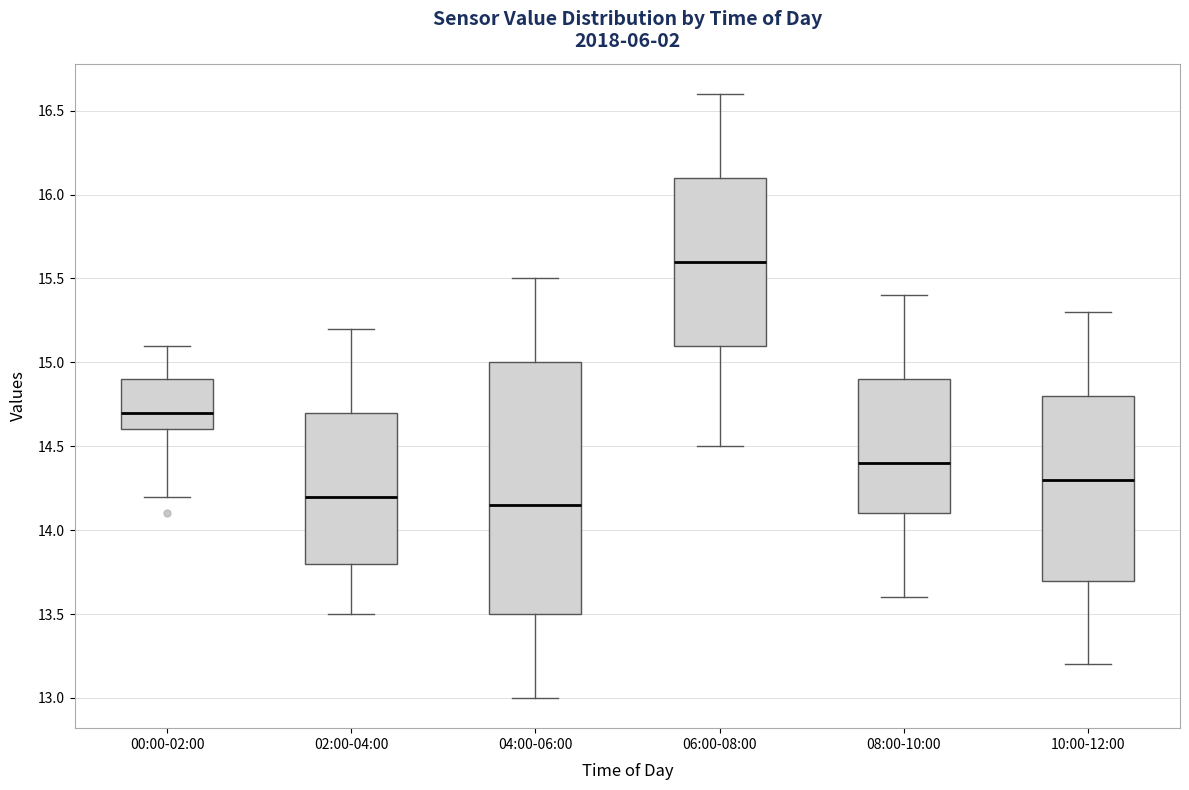

Where is the upper edge of the box for 10:00-12:00 on the y-axis? The values are not printed on the chart, so give them approximately, as read against the axis.

14.80